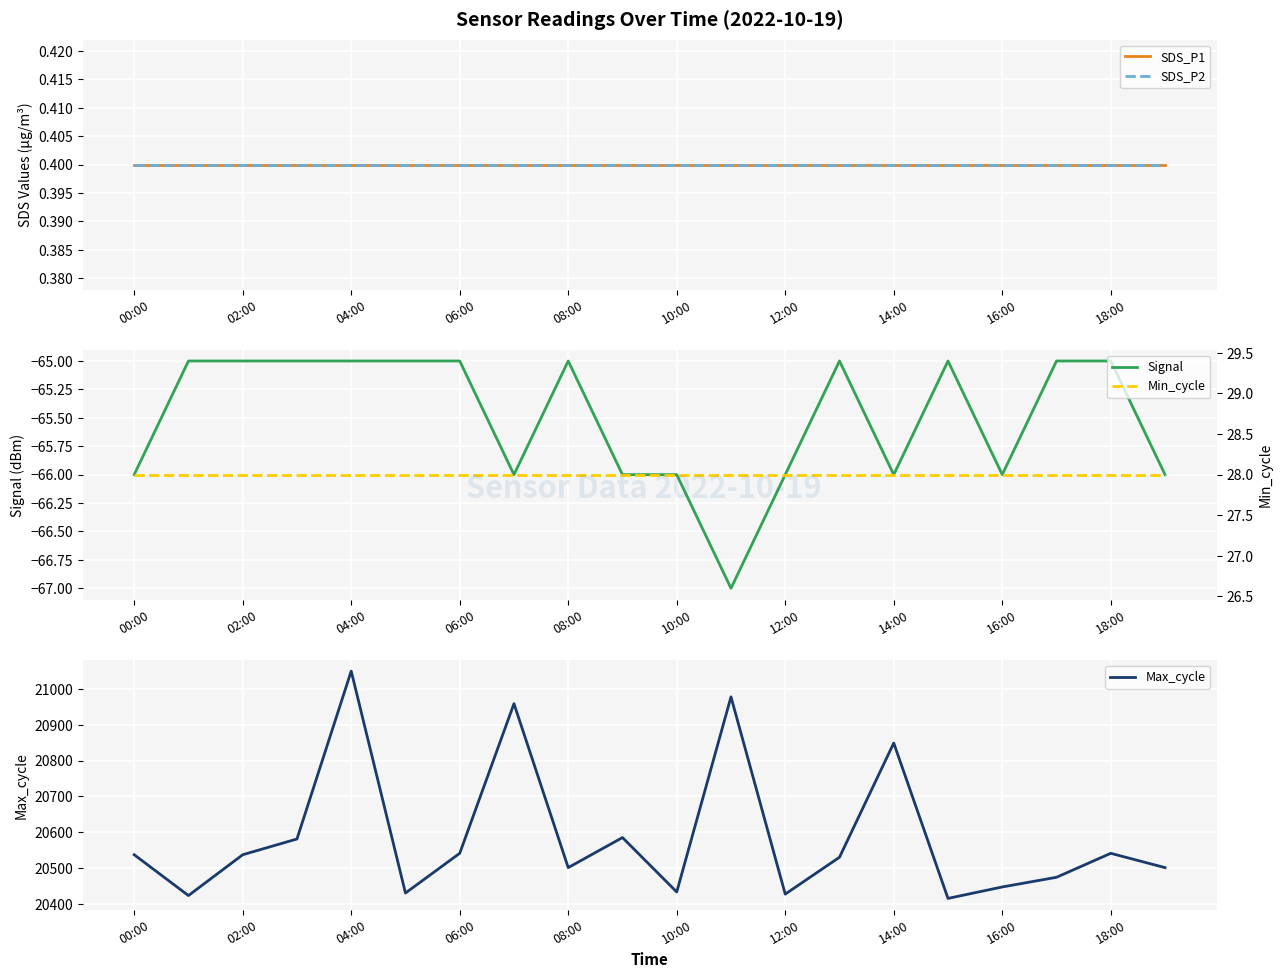

At how many categories does at least one series exceed 1624?

20